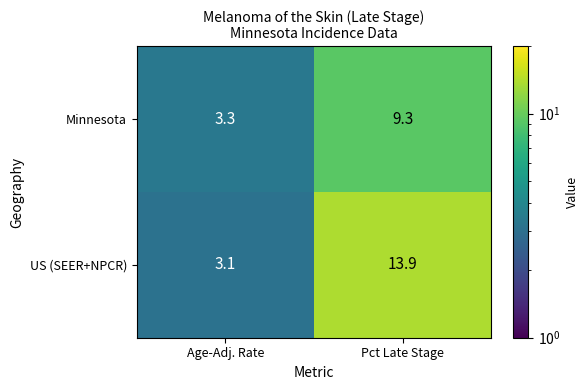

Where is US (SEER+NPCR) nearest to the value 8?

Age-Adj. Rate